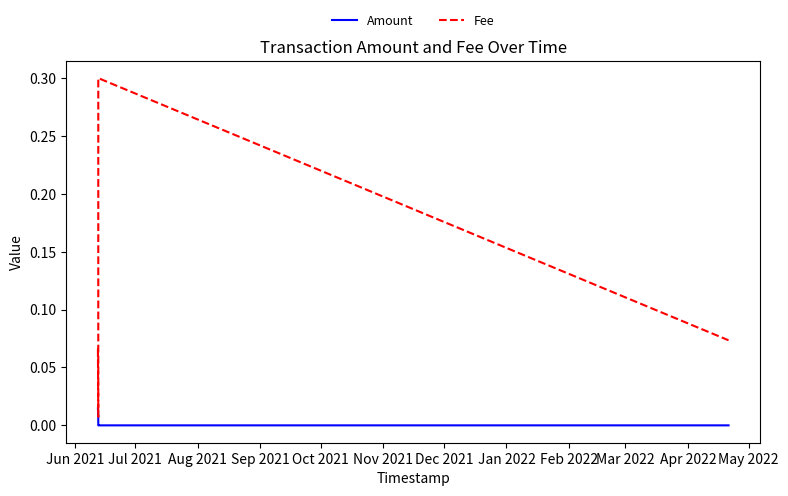

List the series in order of their peak value, highest first.

Fee, Amount